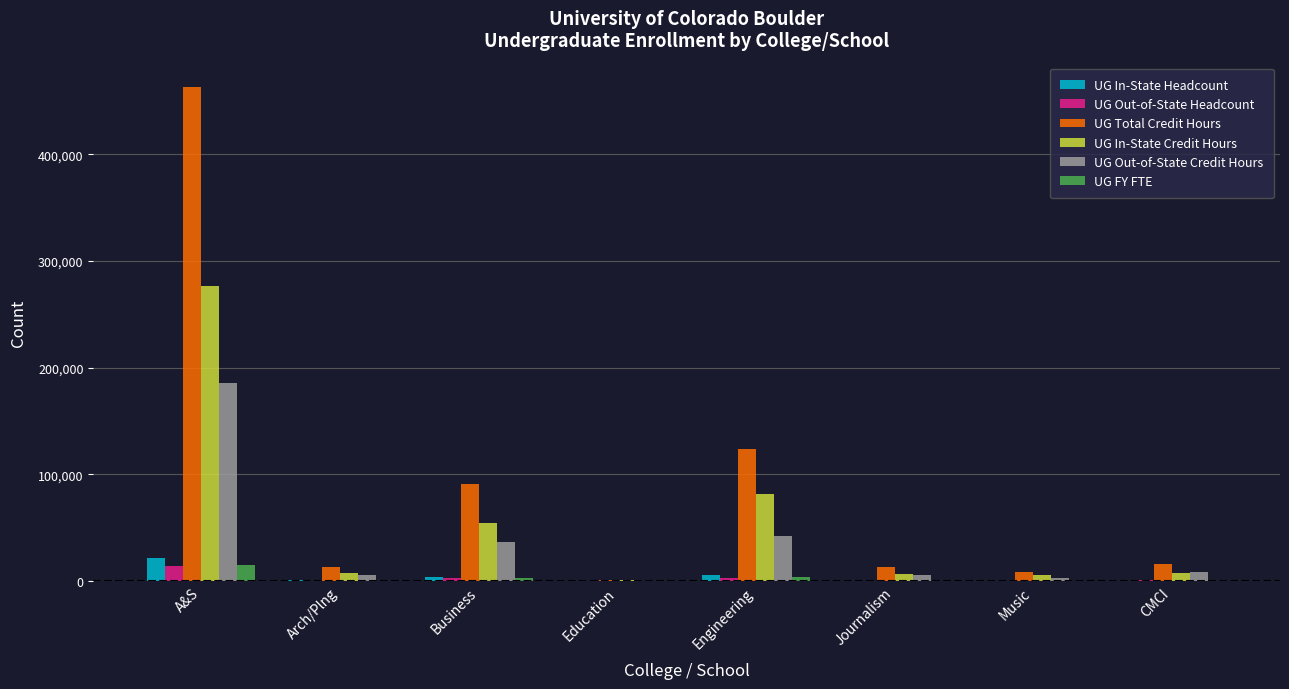

What is the highest value of the UG Out-of-State Headcount series?

14229